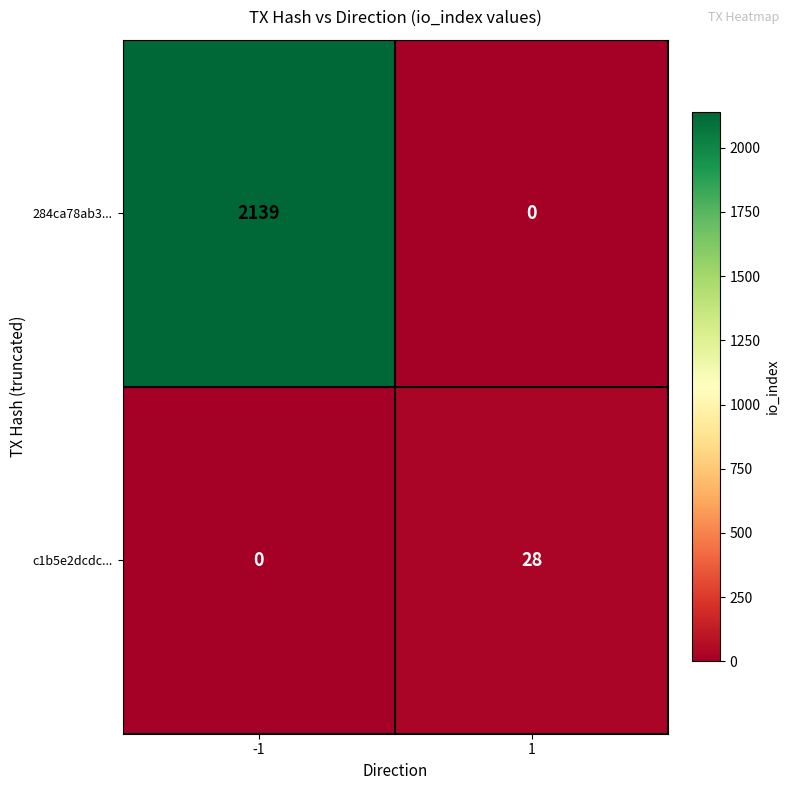

Reading right to left, list all the values displayed in this chart.

284ca78ab3...: 1=0	-1=2139
c1b5e2dcdc...: 1=28	-1=0